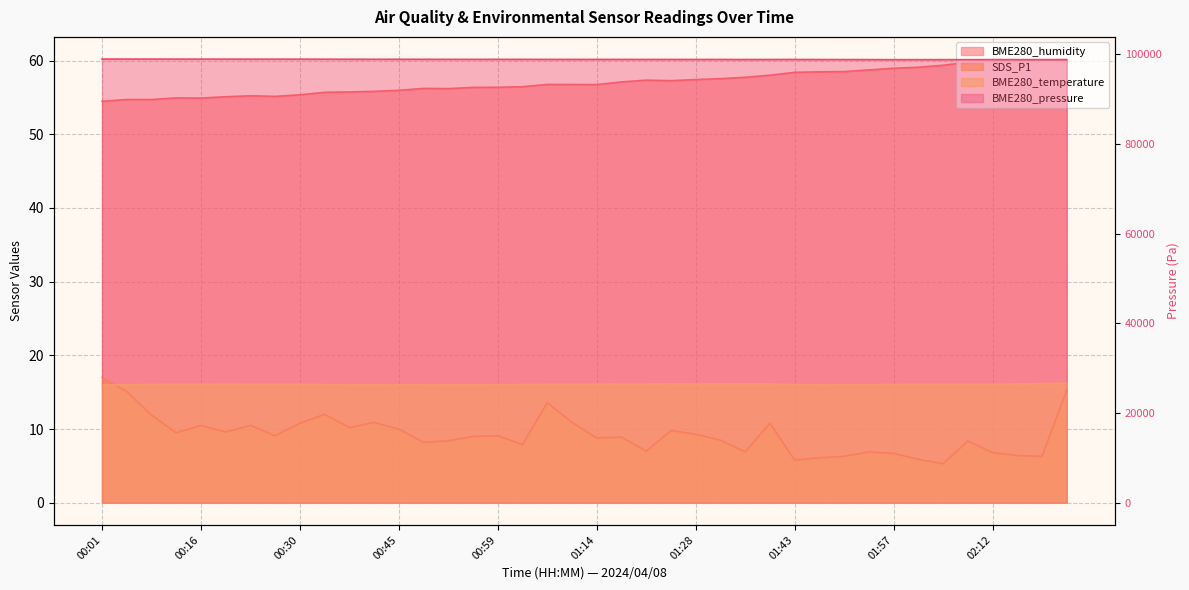

Which series changed the most between 00:52 and 01:21?

BME280_pressure